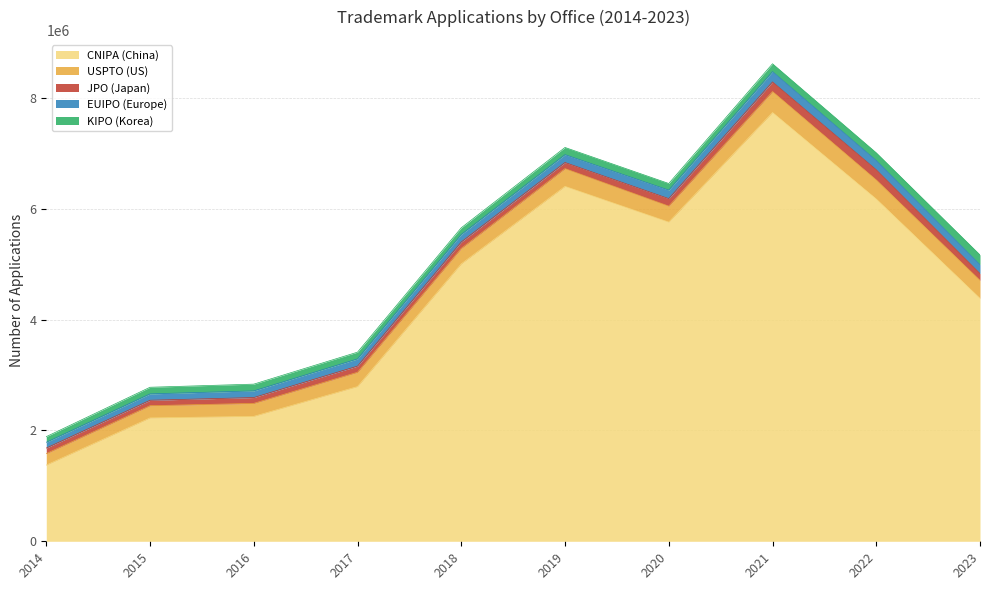

List the series in order of their peak value, highest first.

CNIPA (China), USPTO (US), EUIPO (Europe), JPO (Japan), KIPO (Korea)